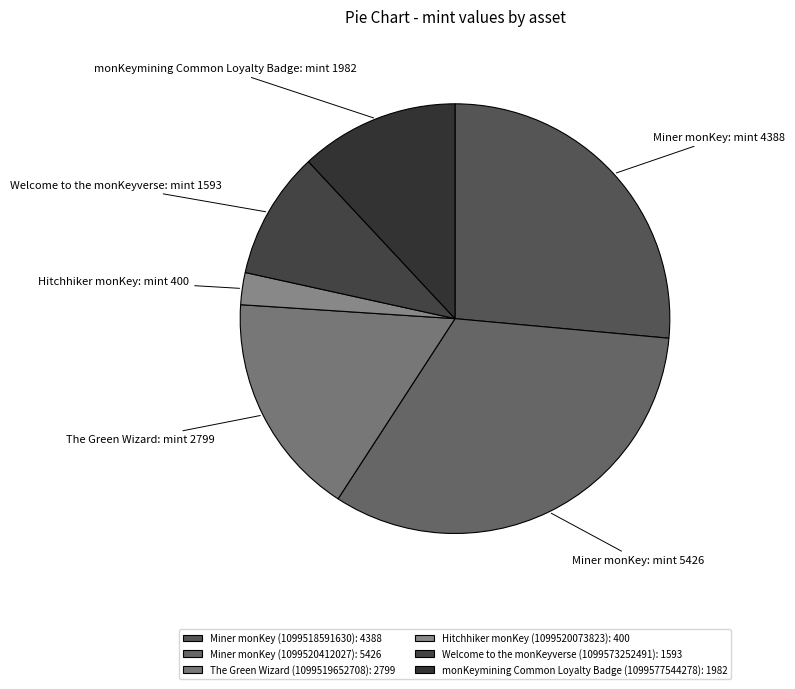

How many slices are in this pie chart?

6